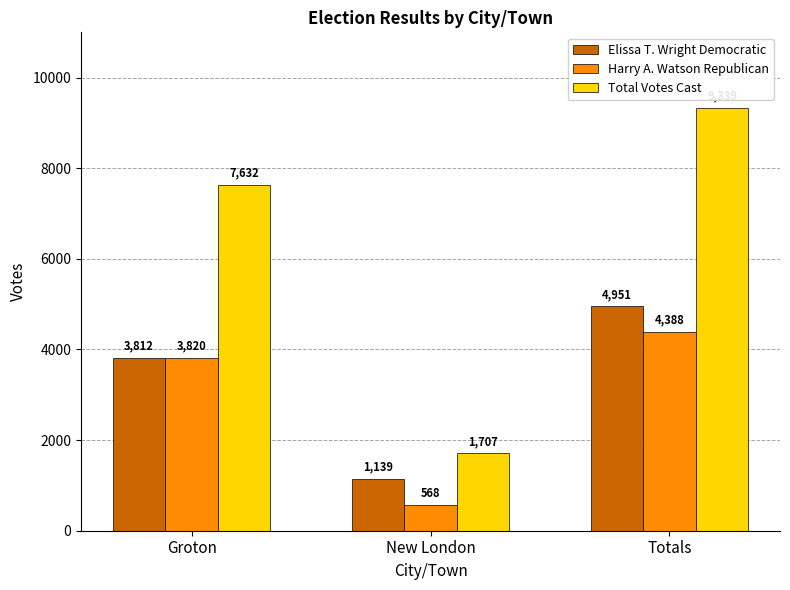

List the series in order of their peak value, highest first.

Total Votes Cast, Elissa T. Wright Democratic, Harry A. Watson Republican